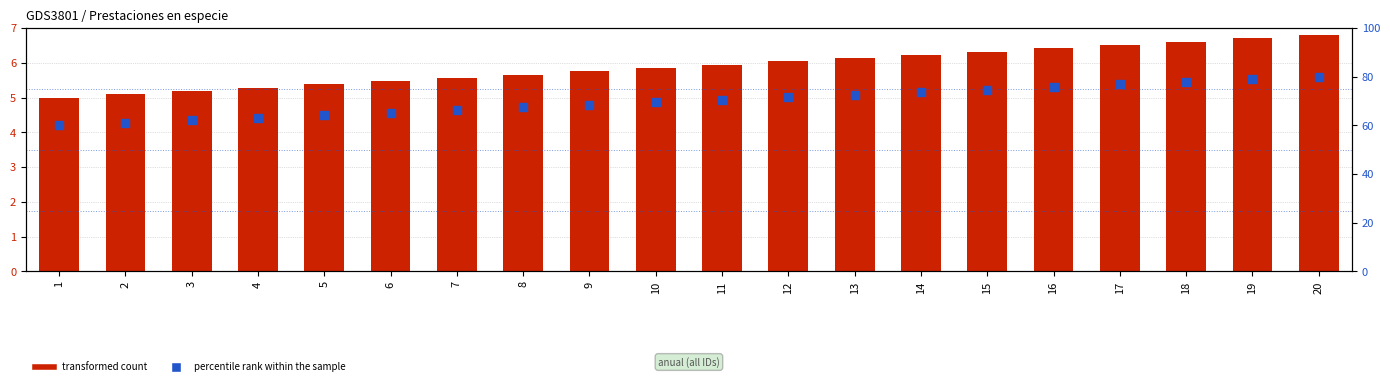

At which category is the sum across all series the highest?

20